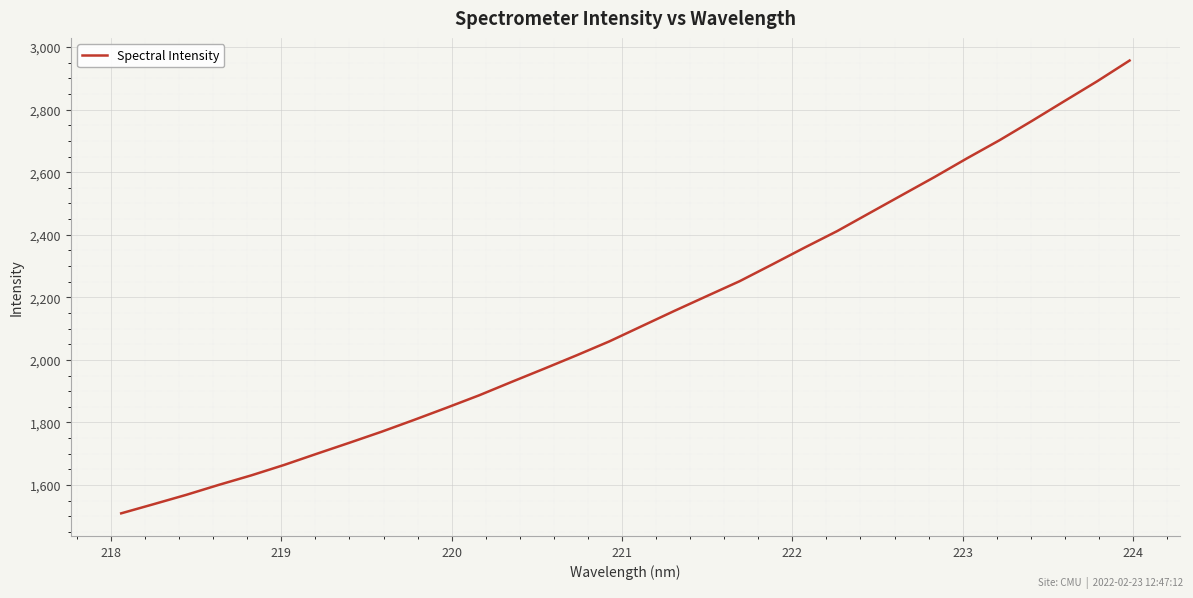

What is the average value?

2137.4